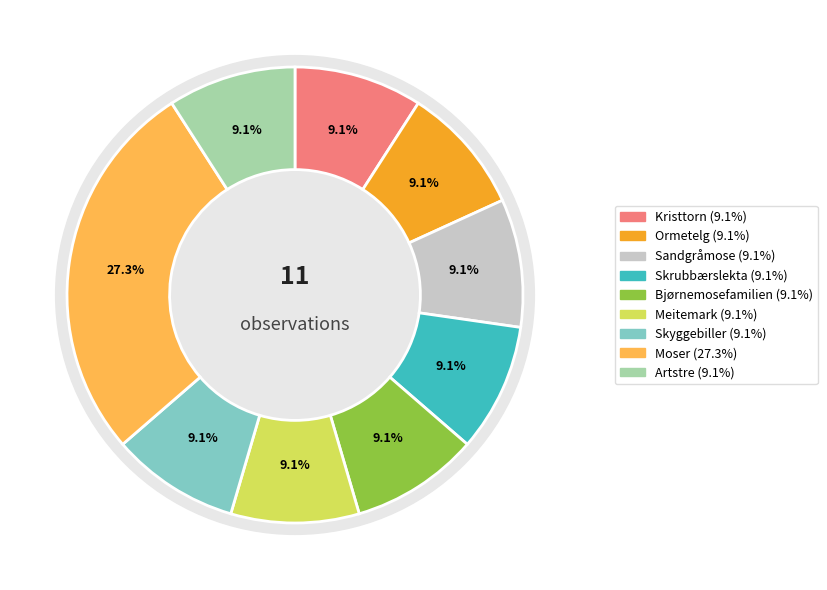

How many slices are in this pie chart?

9